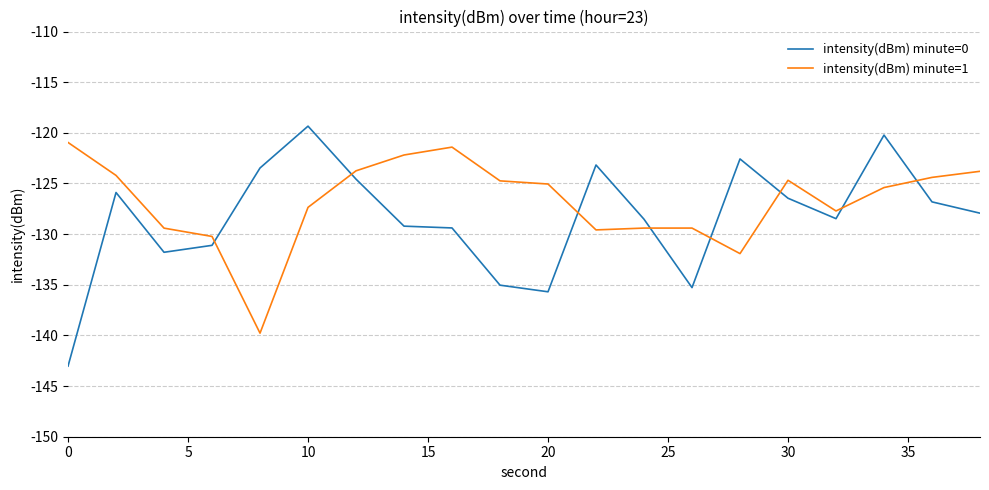

Which series has the widest spread of values?

intensity(dBm) minute=0